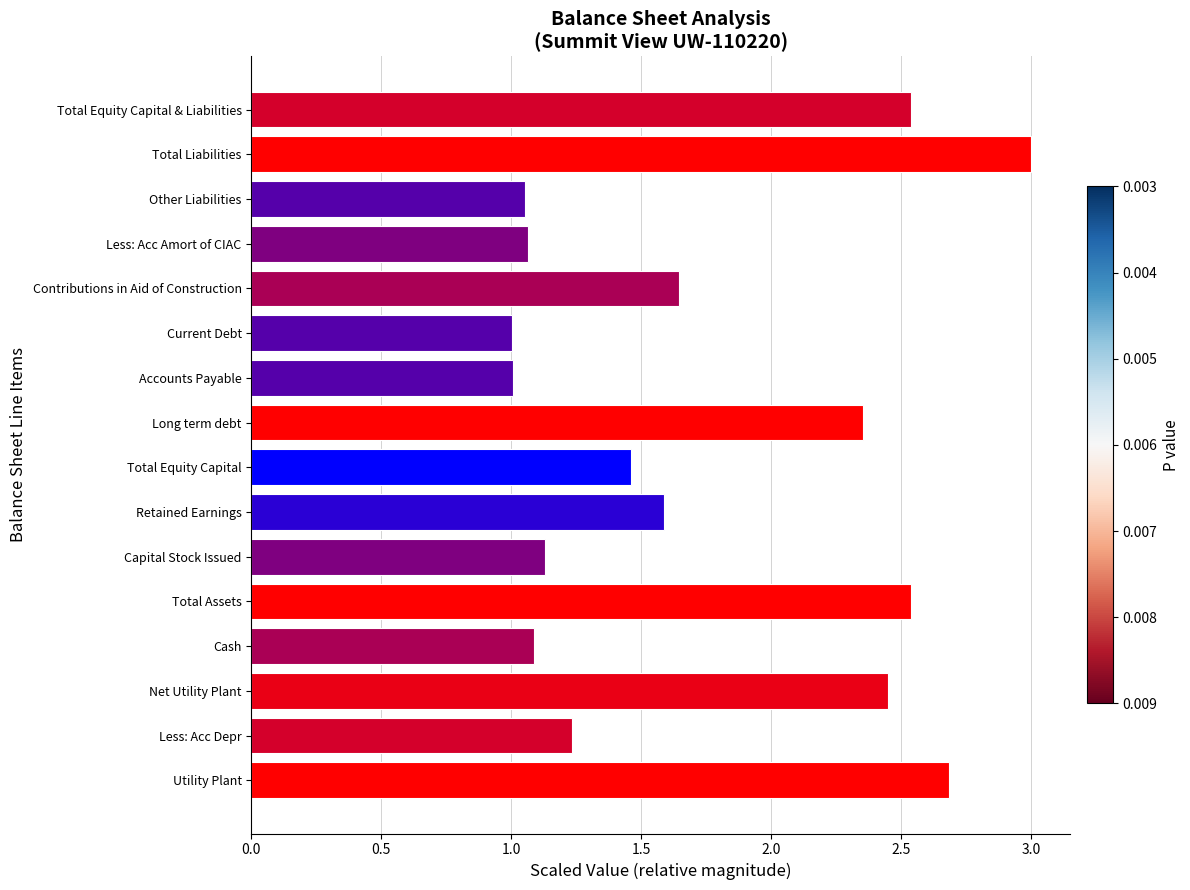

What is the change in value from Utility Plant to Long term debt?

-0.3